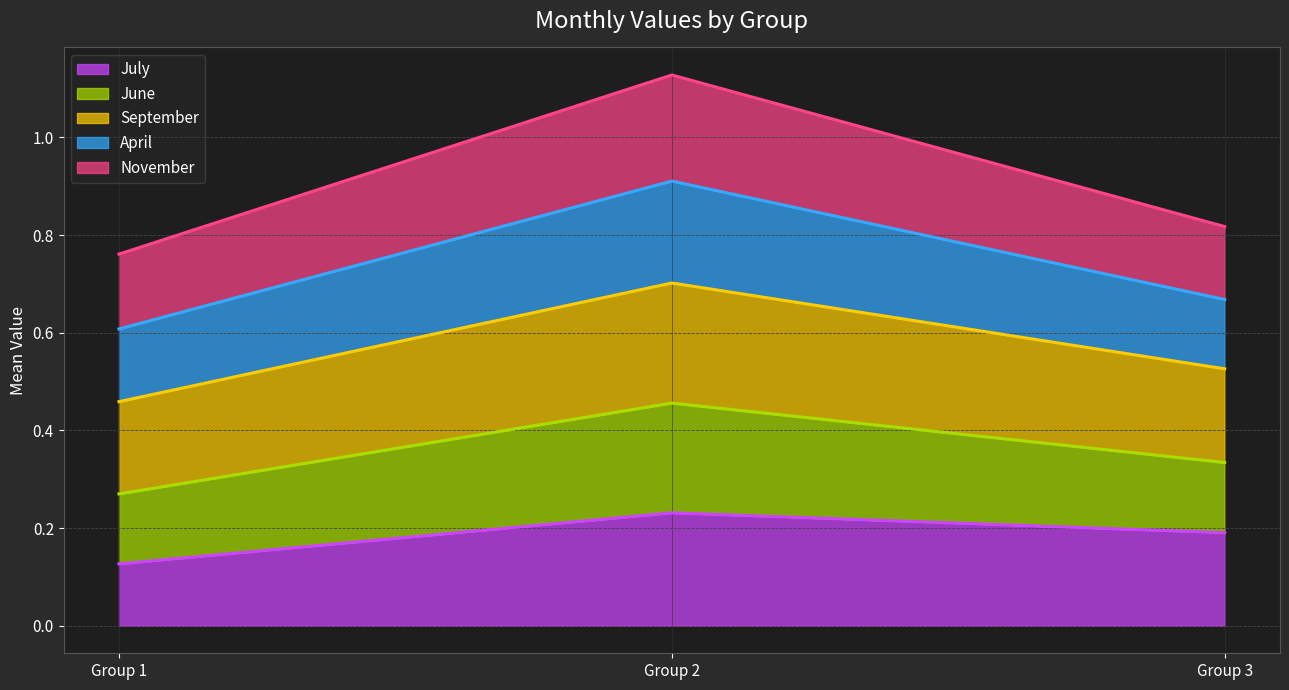

How many July values are between 0 and 1?

3